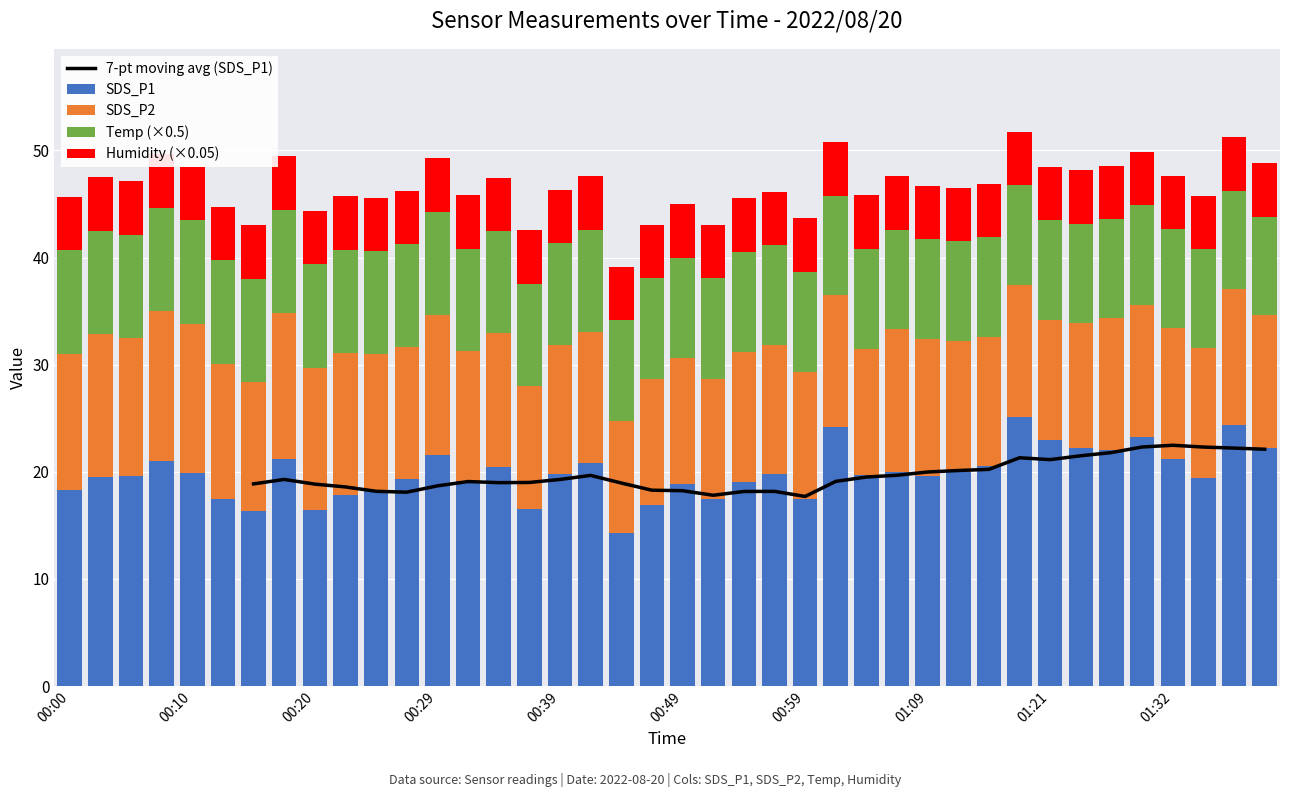

Where is SDS_P2 nearest to the value 12?

00:15